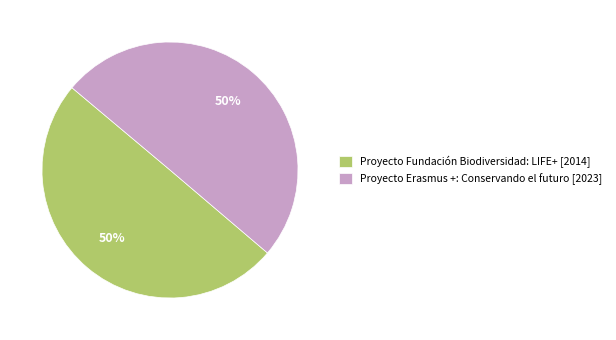

To the nearest percent, what is the combined percentage of Proyecto Fundación Biodiversidad: LIFE+ and Proyecto Erasmus +: Conservando el futuro?

100%